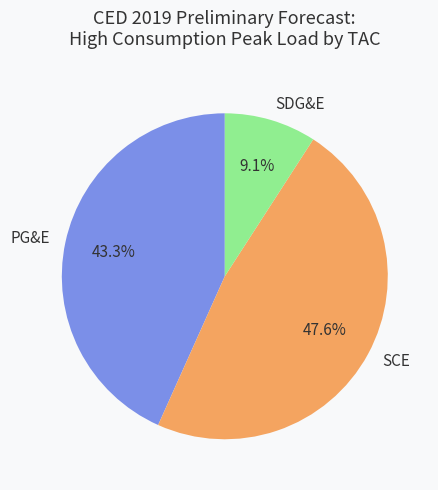

Which category has the biggest portion of the pie?

SCE